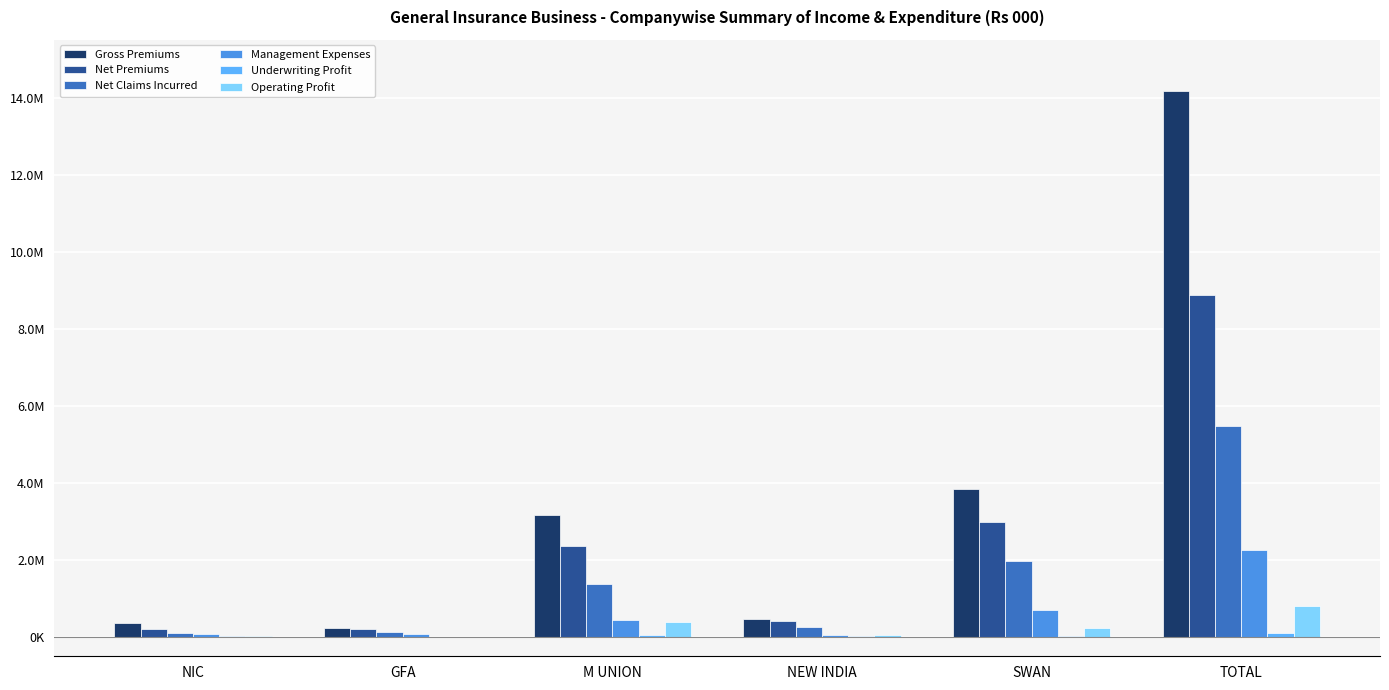

How many values in the Gross Premiums series are below 3174476?

3